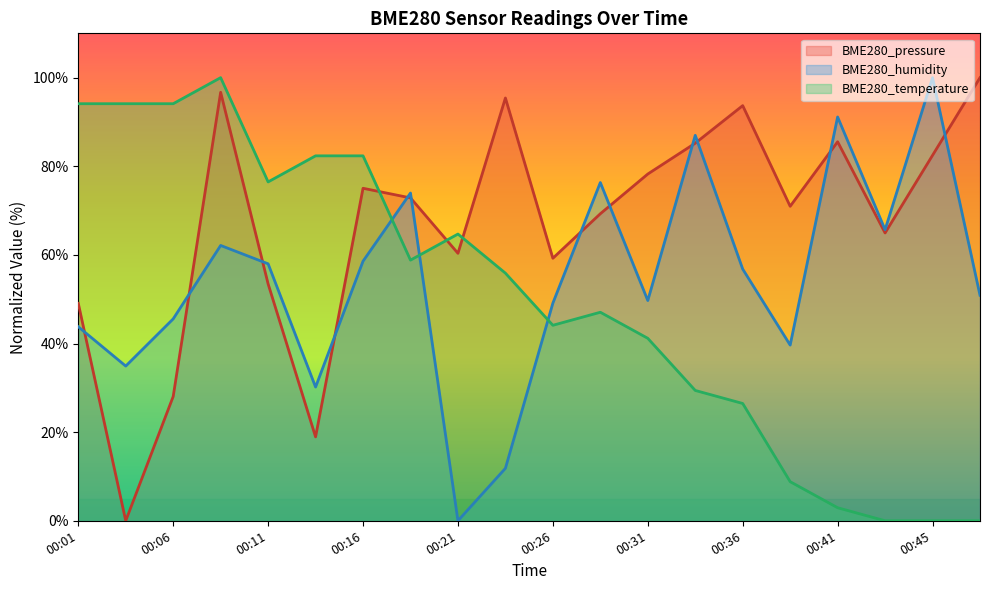

At which label does BME280_humidity first exceed 56?

00:09